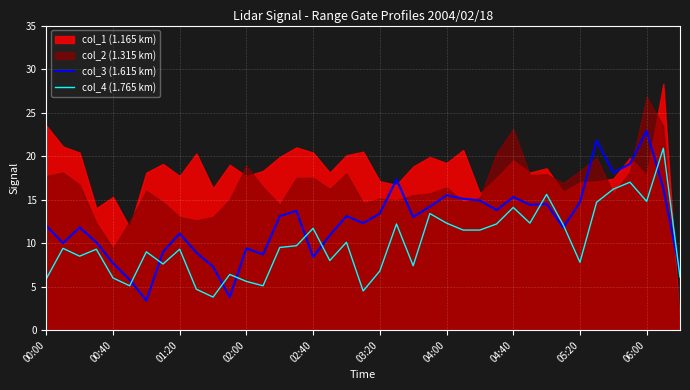

The value of col_3 (1.615 km) at 00:00 is 19.2. True or false?

False